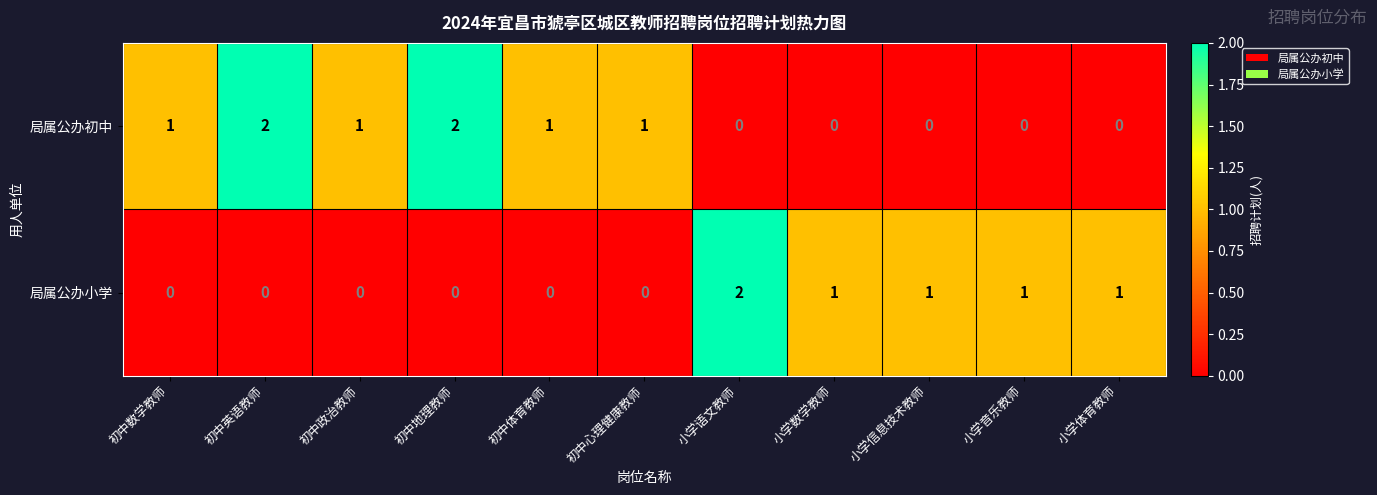

What is the difference between the highest and lowest values at 初中心理健康教师?

1